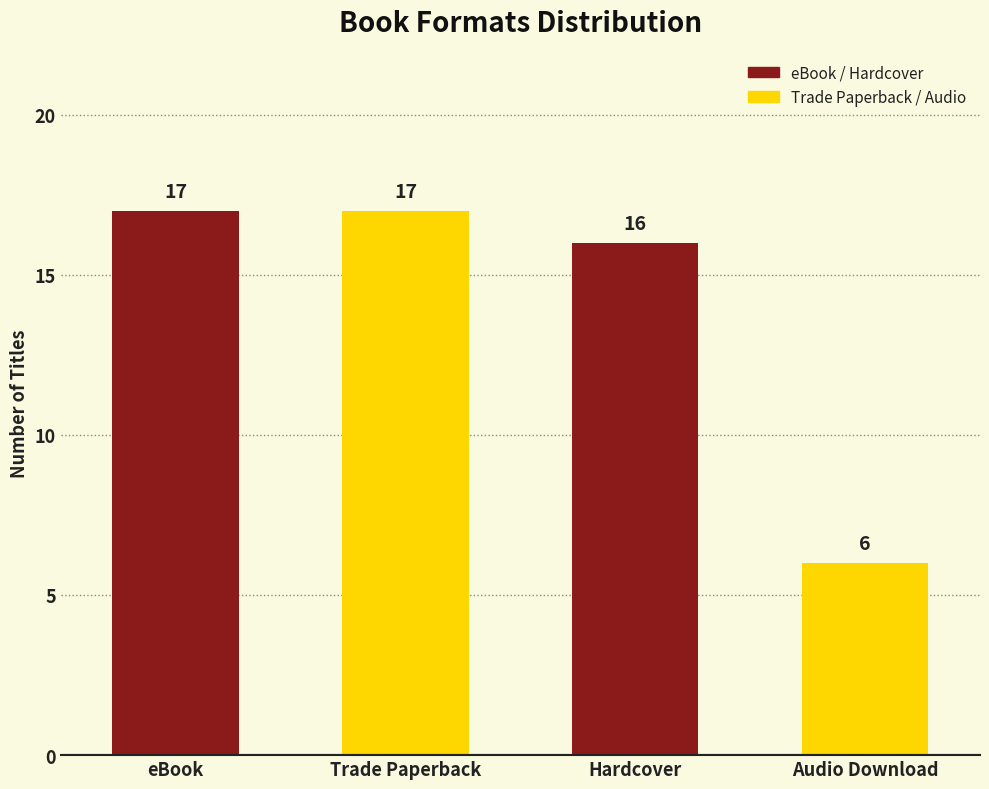

Reading right to left, extract all data points from this chart.

6	16	17	17